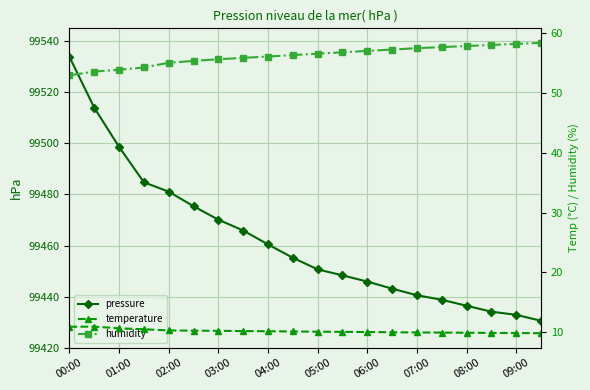

Is it true that pressure equals 99438.8 at 15?

True